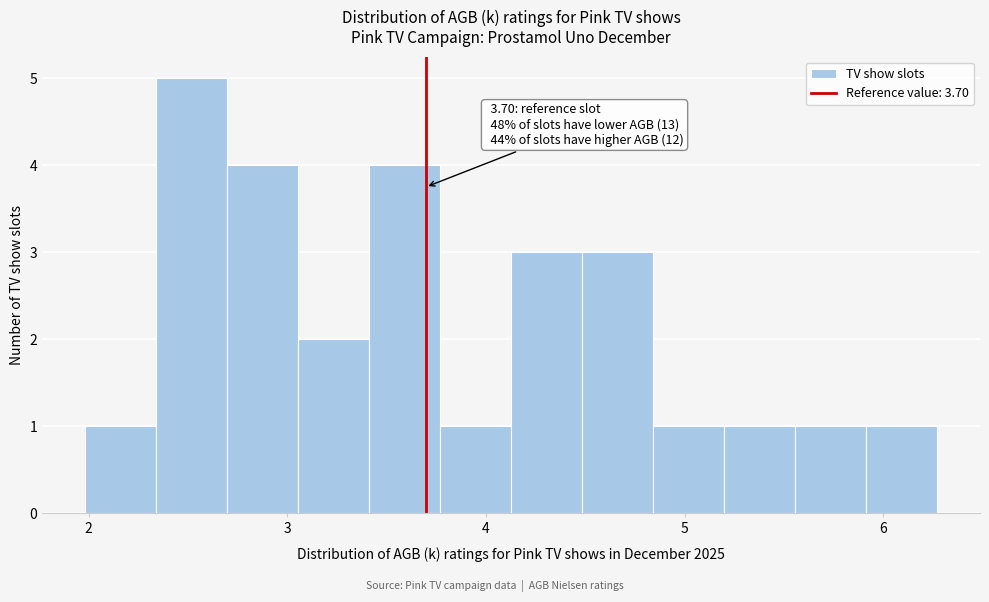

Read against the x-axis, roughly where is the centre of the tallest bar?

2.5